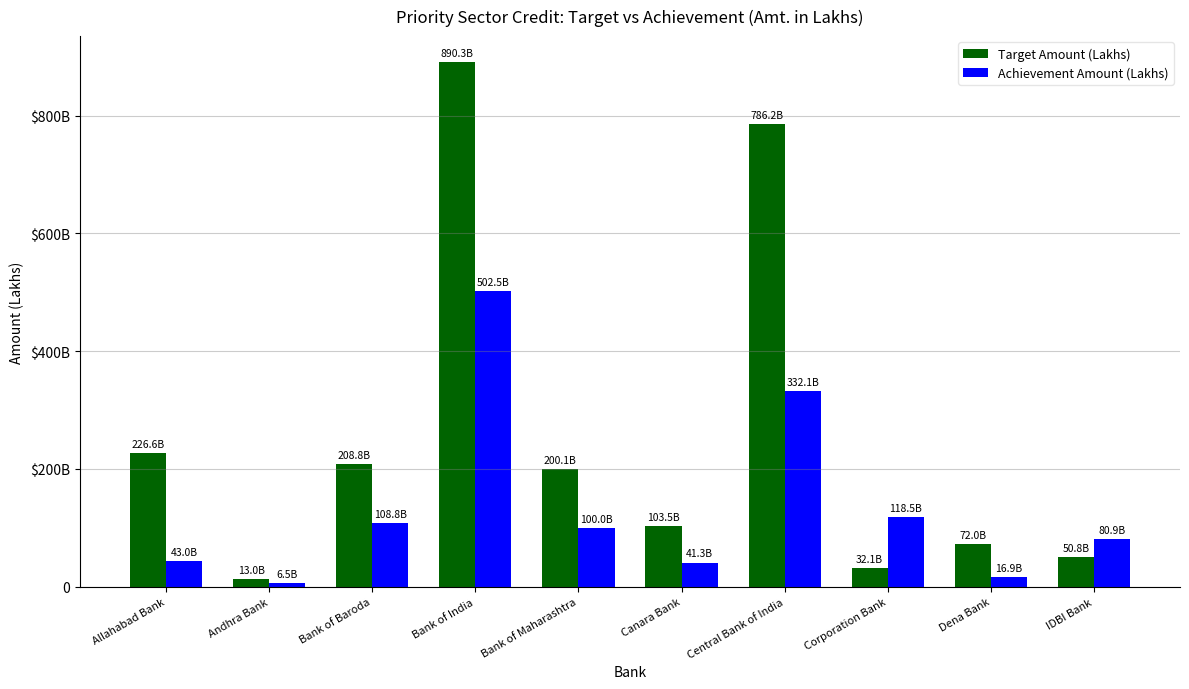

What are all the series names shown in the legend?

Target Amount (Lakhs), Achievement Amount (Lakhs)